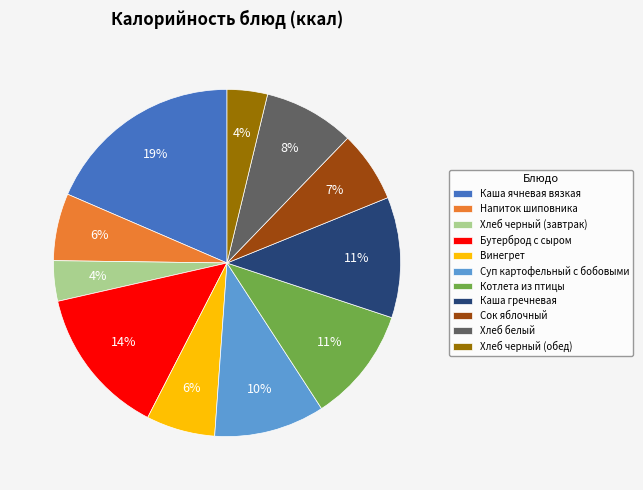

What percentage is the Сок яблочный slice, to the nearest percent?

7%